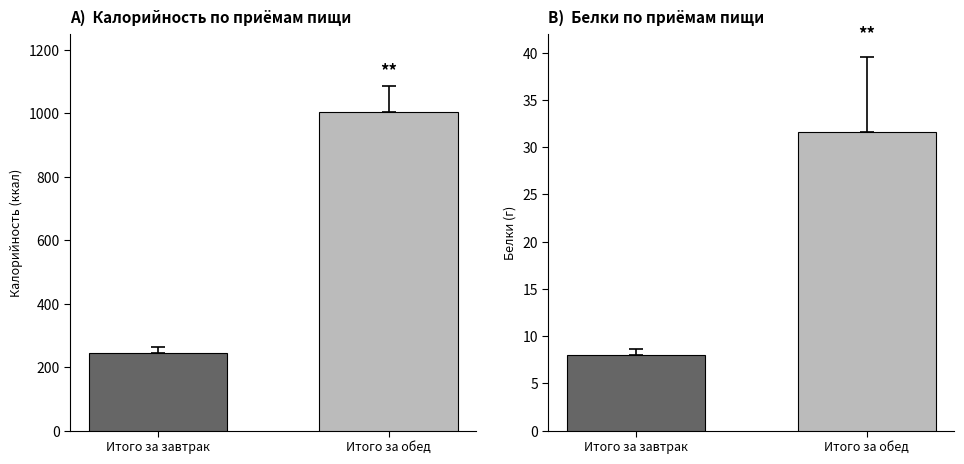

The value of Калорийность at Итого за завтрак is 331.3. True or false?

False